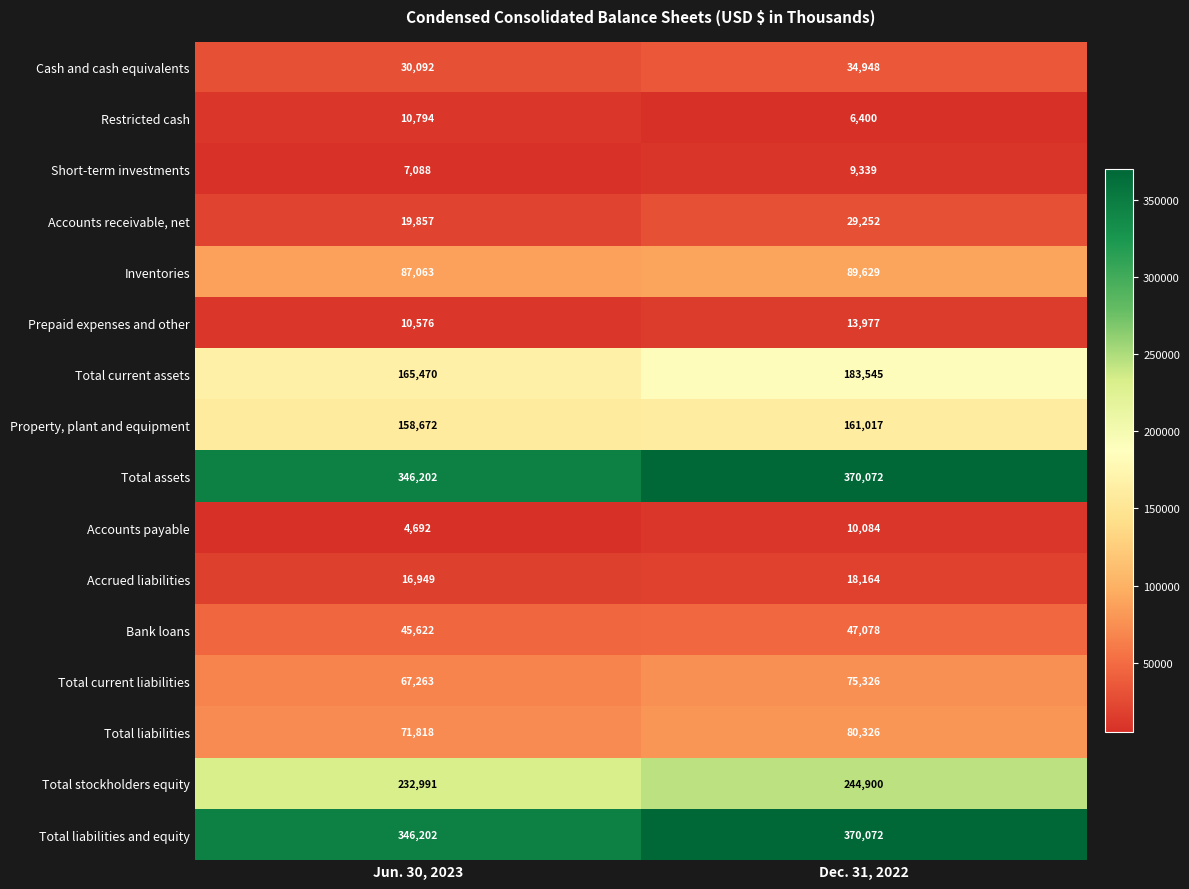

Read the Total assets value at Dec. 31, 2022, to the nearest 50.

370050